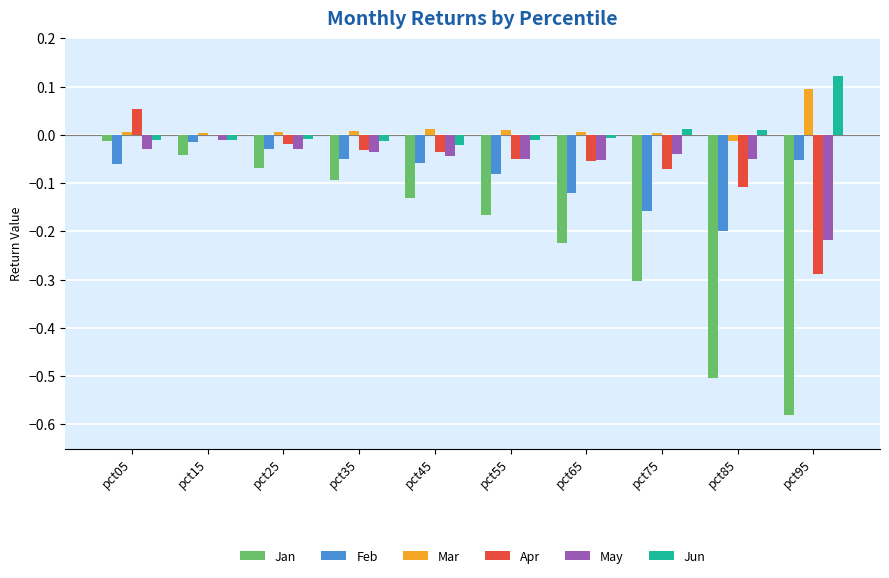

Does the chart contain stacked bars?

No